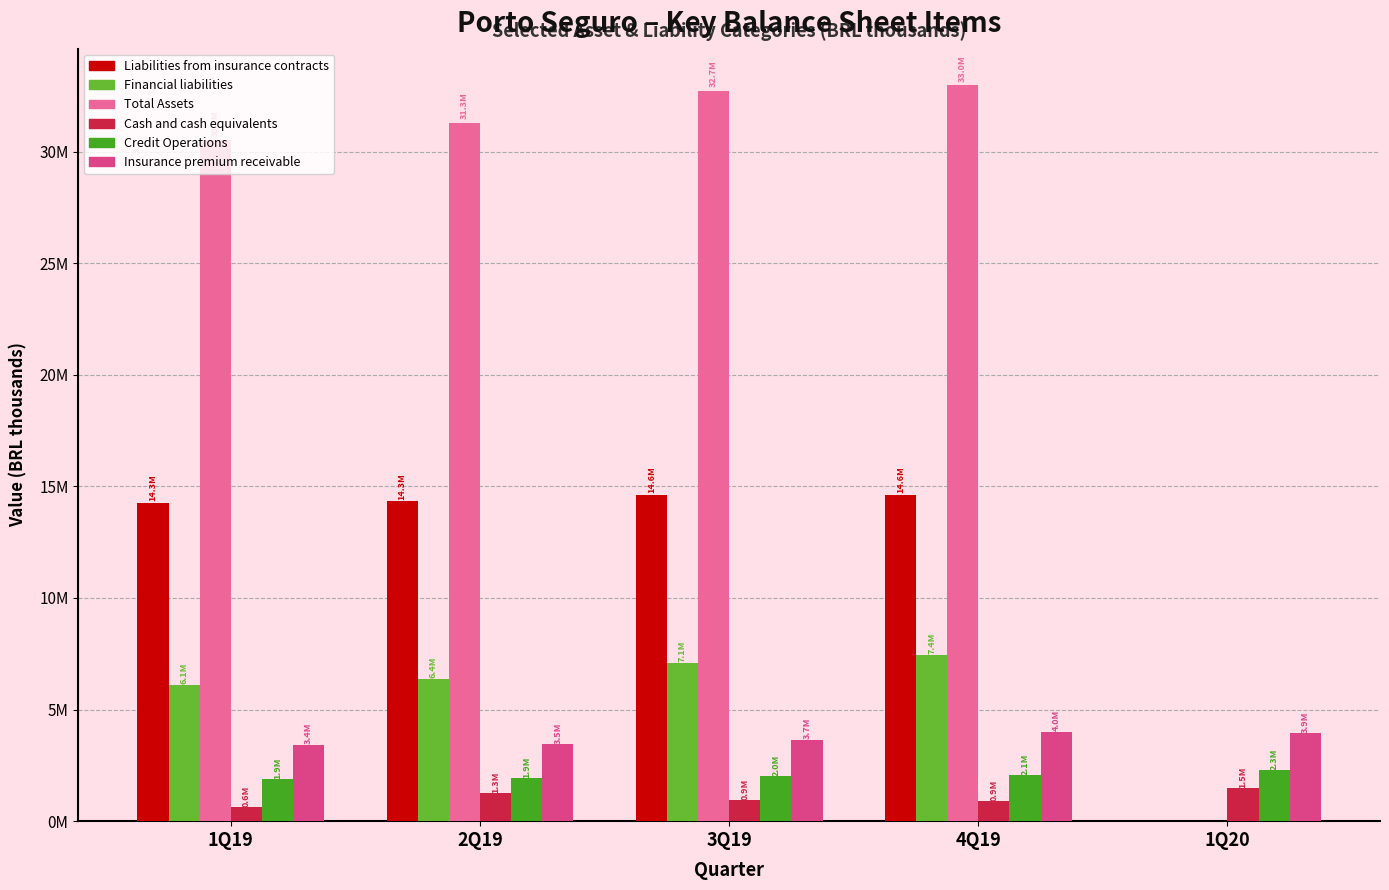

Is it true that Cash and cash equivalents equals 632140 at 1Q19?

True